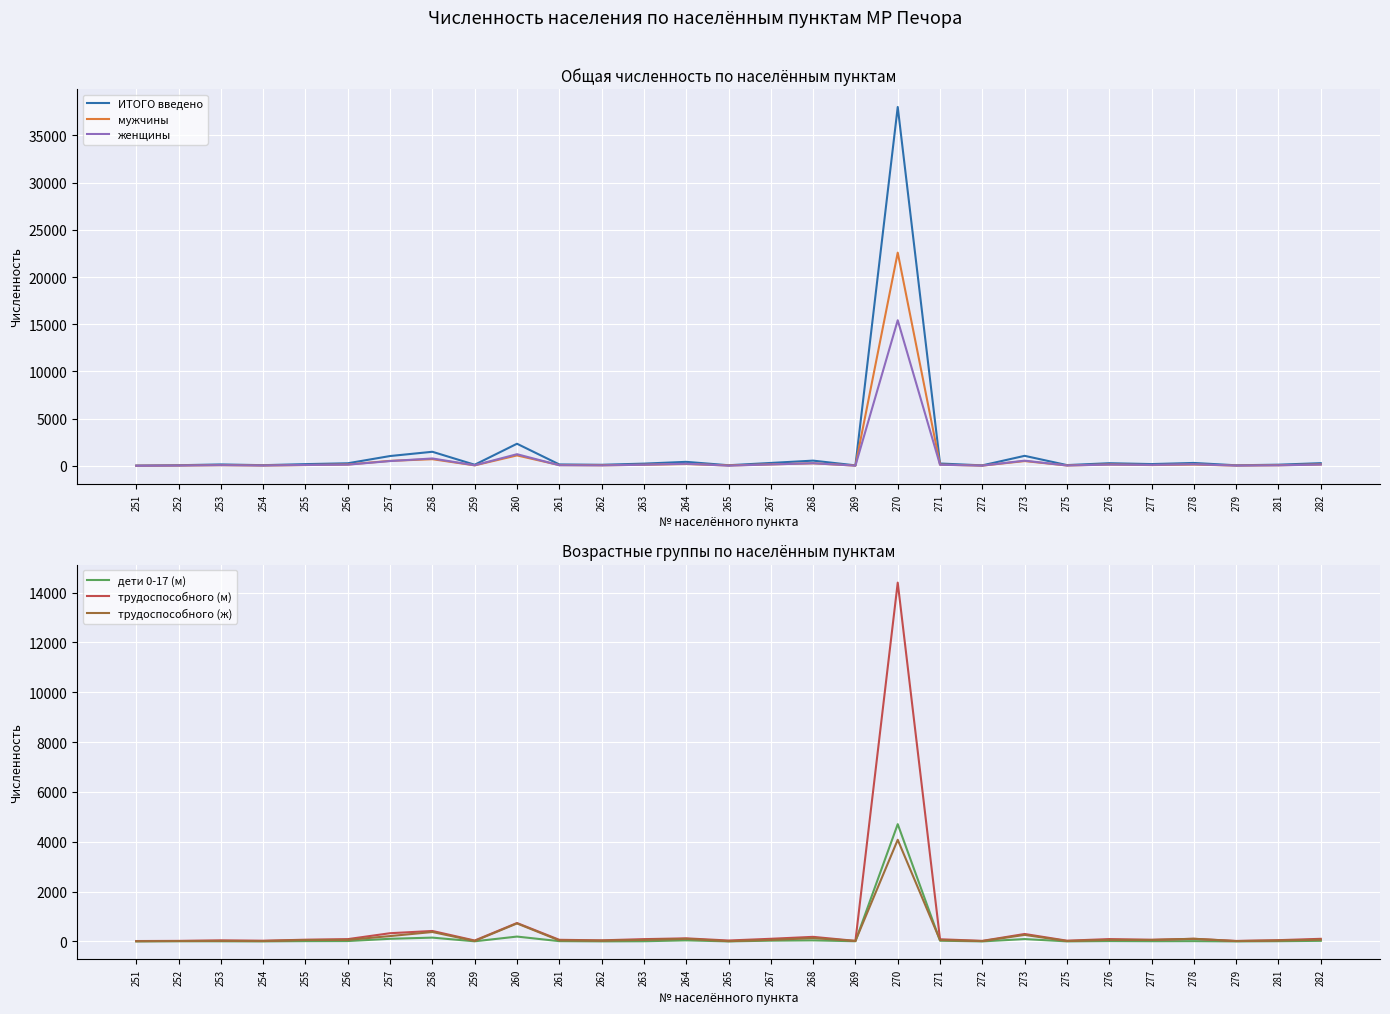

Does the chart display data point markers on the line(s)?

No